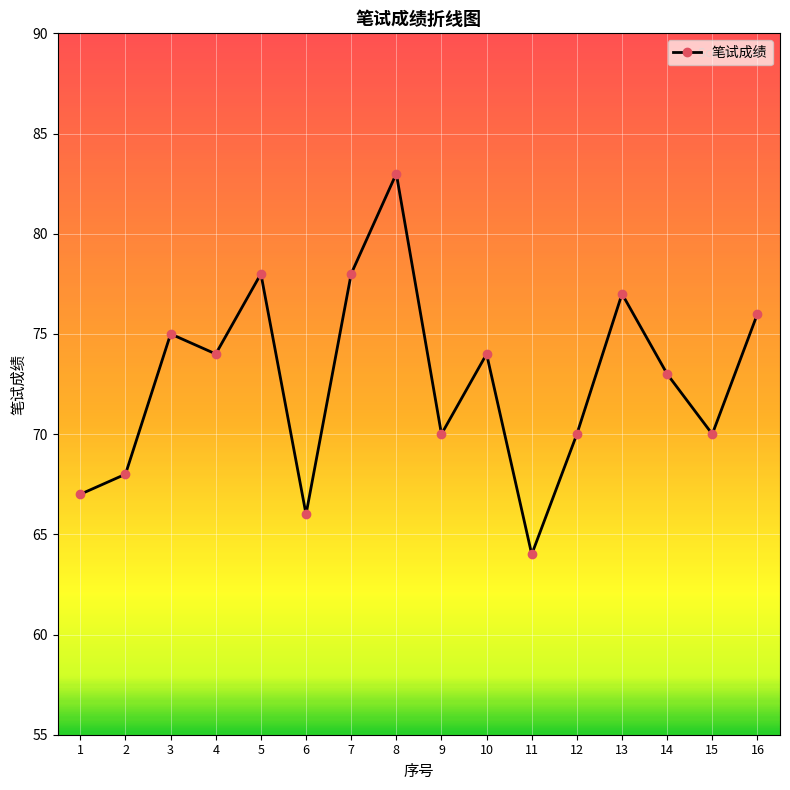

Which has a higher value, 13 or 1?

13